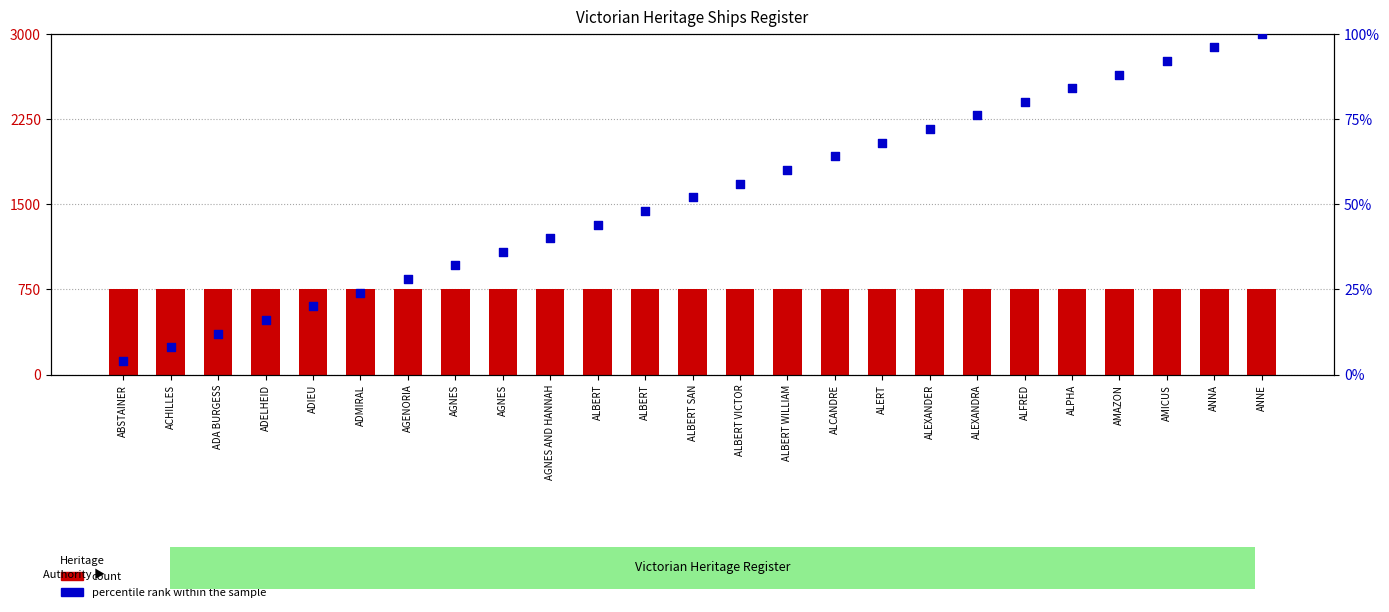

At which category is the sum across all series the highest?

ANNE